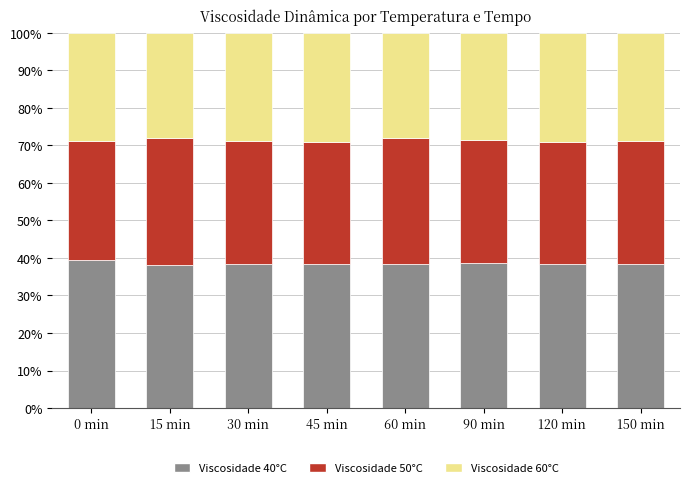

Does the chart contain stacked bars?

Yes